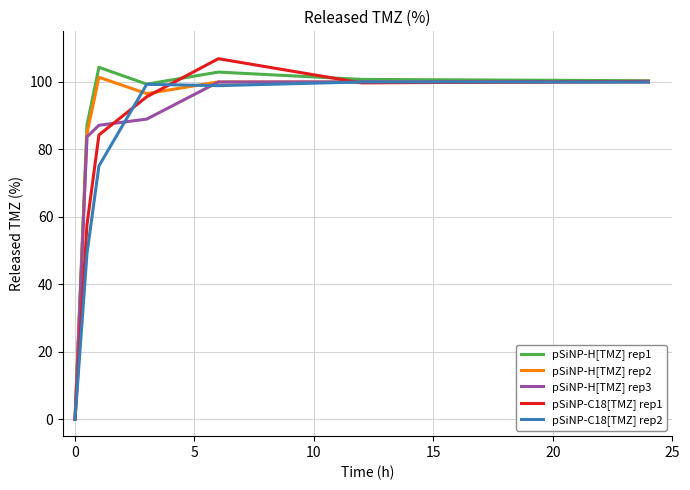

Does the chart display data point markers on the line(s)?

No